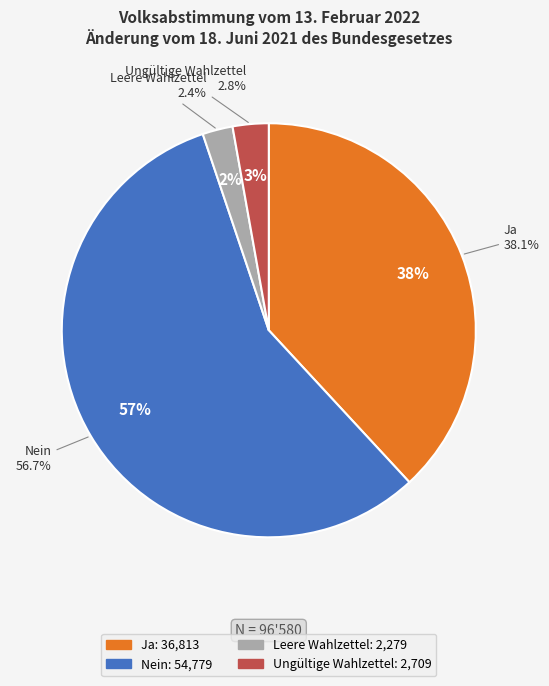

Is Nein the majority of the pie?

Yes